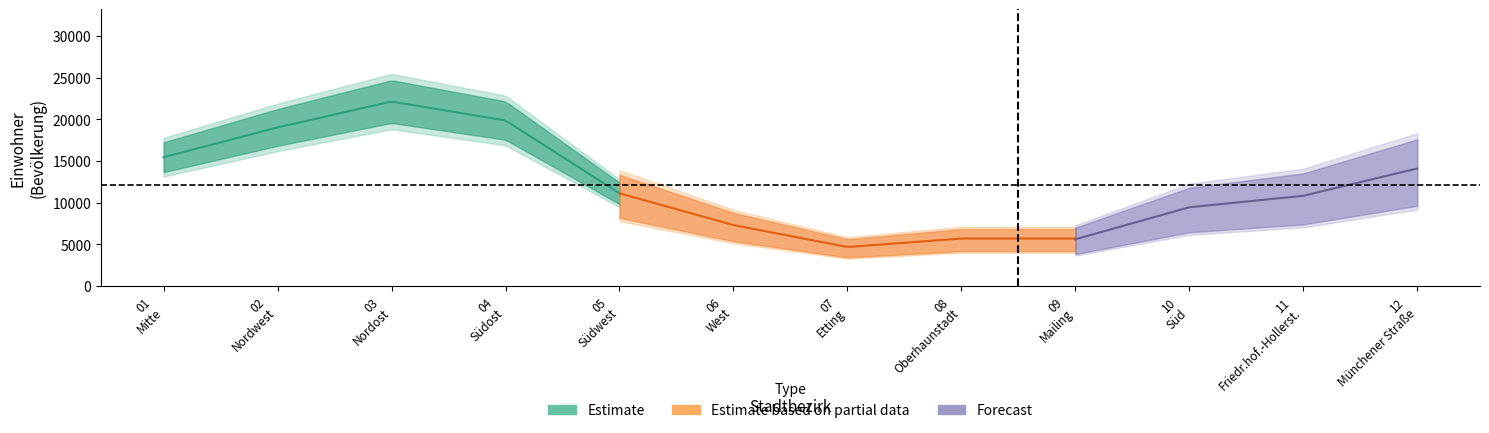

Reading left to right, extract all data points from this chart.

01 - Mitte=15474	02 - Nordwest=19050	03 - Nordost=22156	04 - Südost=19880	05 - Südwest=11135	06 - West=7323	07 - Etting=4686	08 - Oberhaunstadt=5703	09 - Mailing=5617	10 - Süd=9460	11 - Friedr.hof.-Hollerst.=10841	12 - Münchener Straße=14119